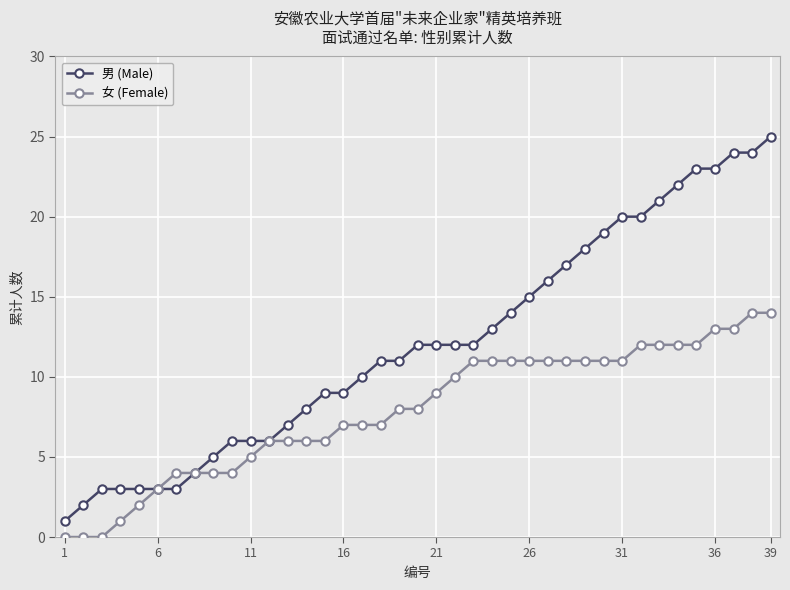

Which series has the widest spread of values?

男 (Male)